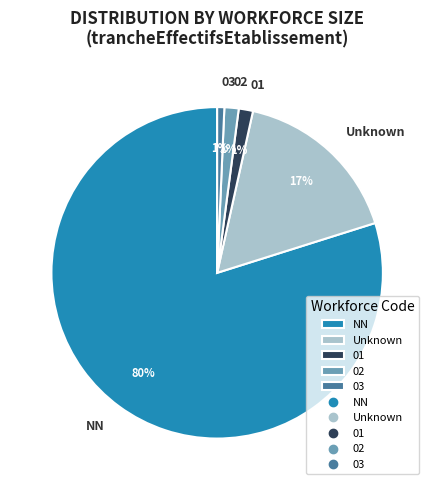

To the nearest percent, what is the average slice percentage?

20%